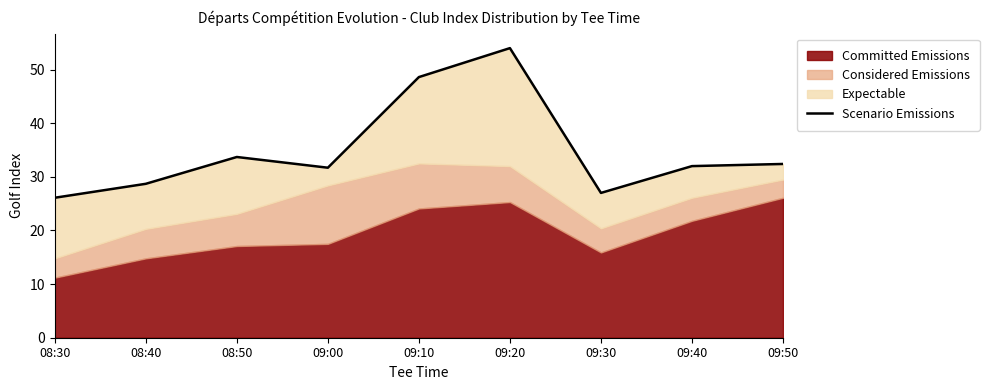

True or false: the data shows 42.5 at 09:40.

False